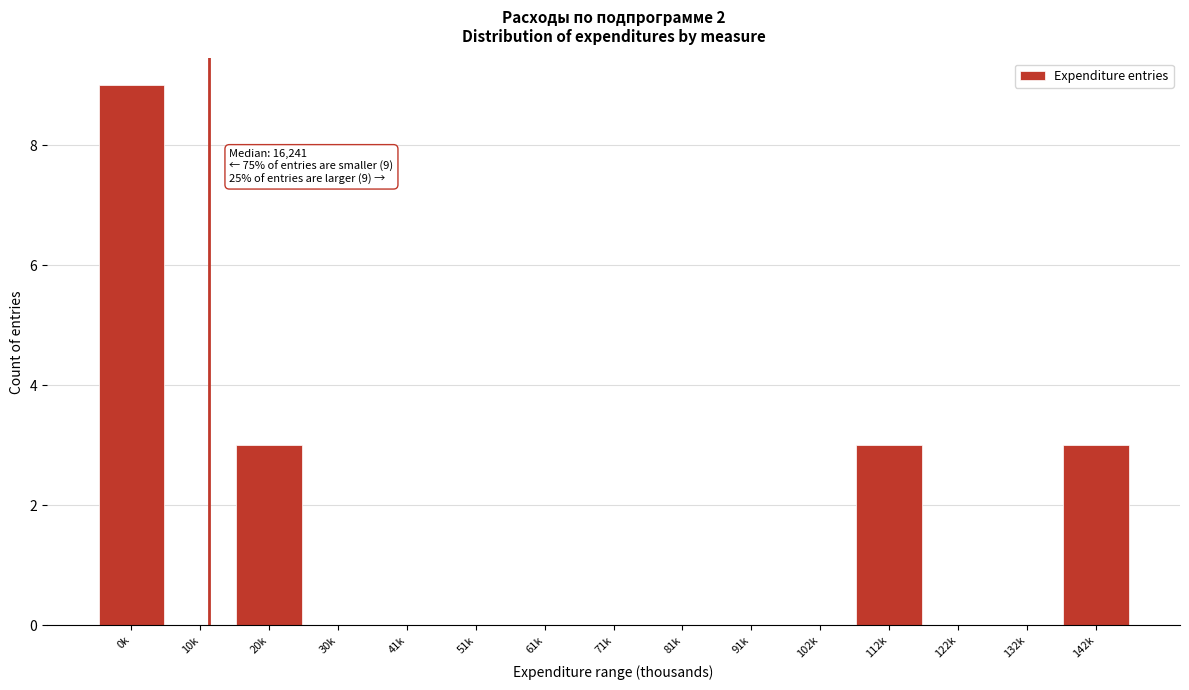

Reading left to right, what are all the values shown in this chart?

0k=9	10k=0	20k=3	30k=0	41k=0	51k=0	61k=0	71k=0	81k=0	91k=0	102k=0	112k=3	122k=0	132k=0	142k=3